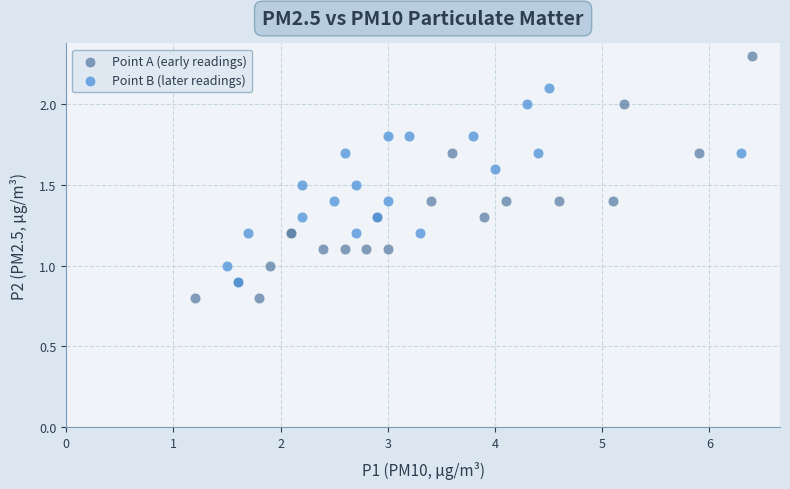

Which series reaches the maximum Y coordinate?

Point A (early readings)